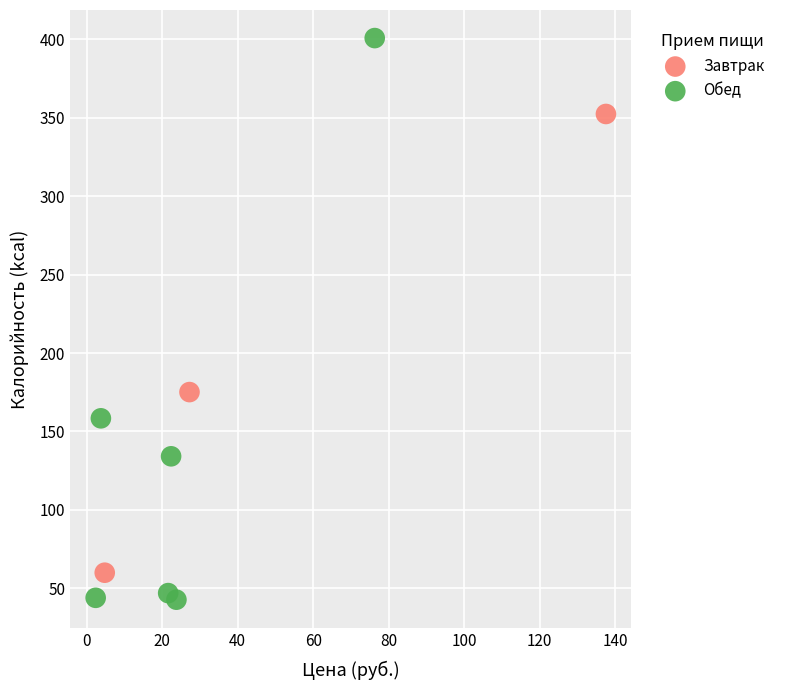

Which series has the largest Y range (max minus min)?

Обед